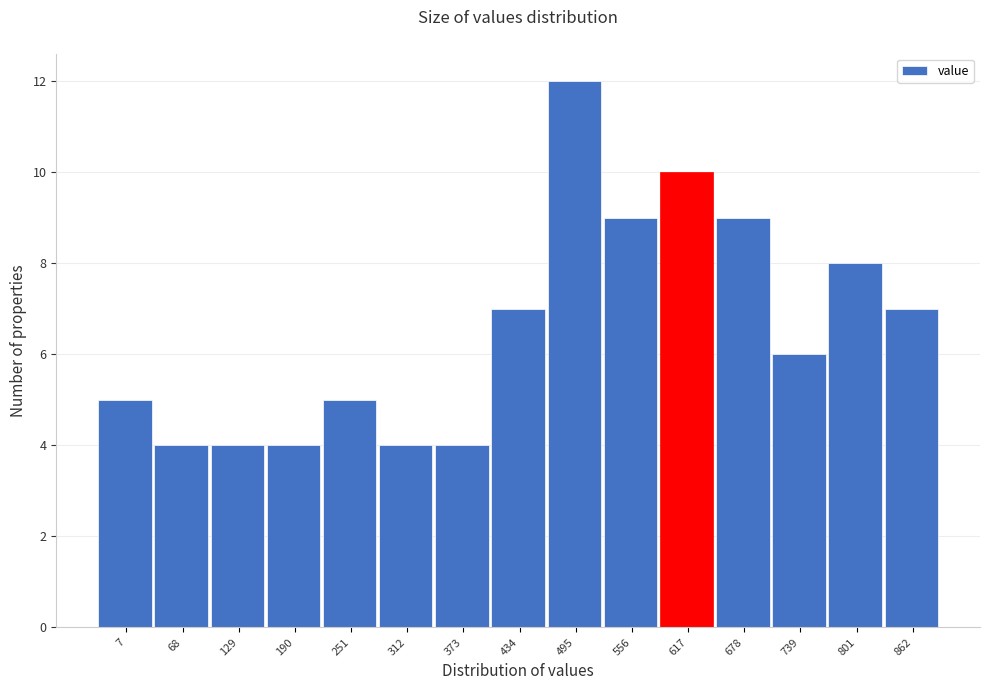

Reading left to right, transcribe all the data shown in this chart.

7=5	68=4	129=4	190=4	251=5	312=4	373=4	434=7	495=12	556=9	617=10	678=9	739=6	801=8	862=7